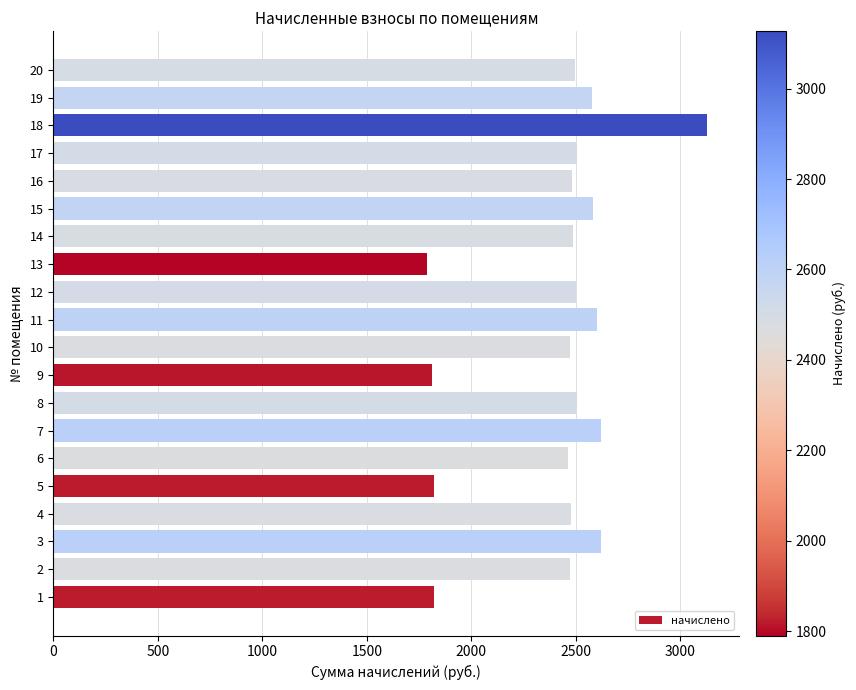

What is the difference between the values at 2 and 11?

131.3